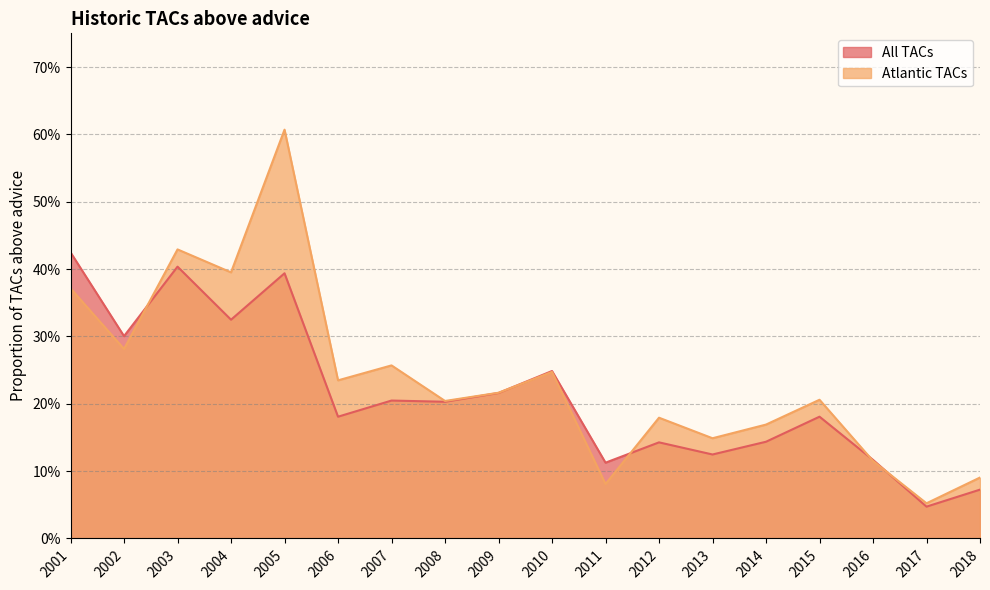

What is the value of the All TACs point at the 2nd from the left?

0.3